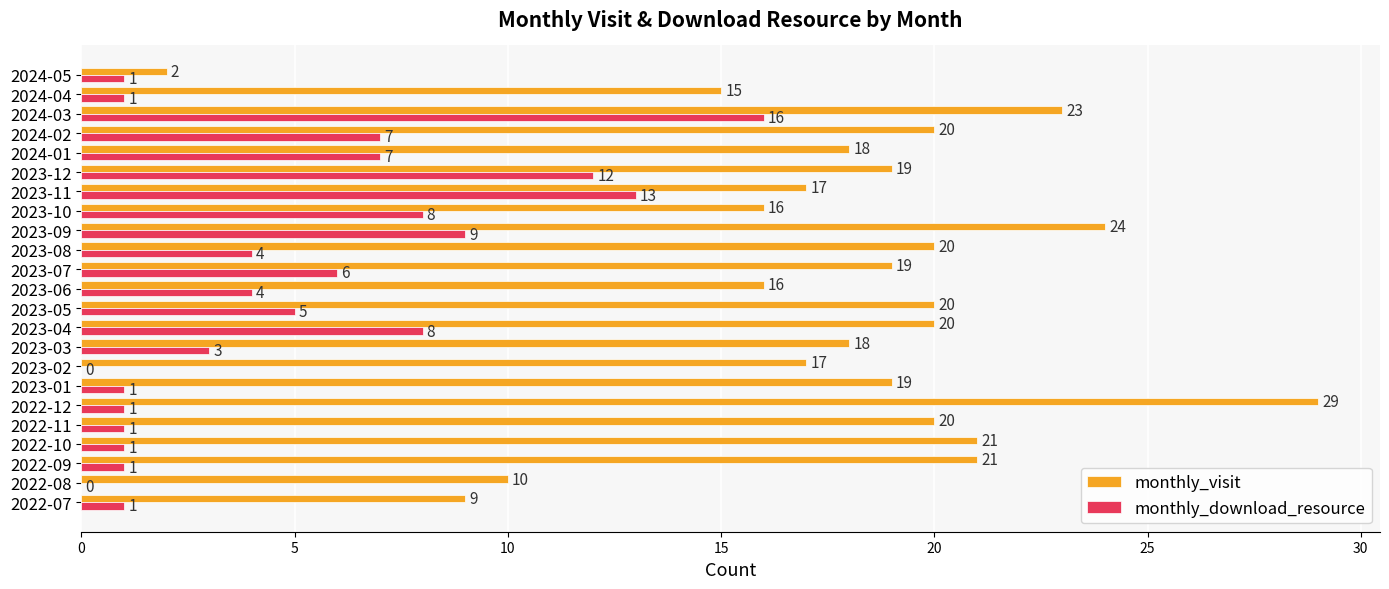

Is it true that monthly_download_resource equals 7 at 2024-01?

True